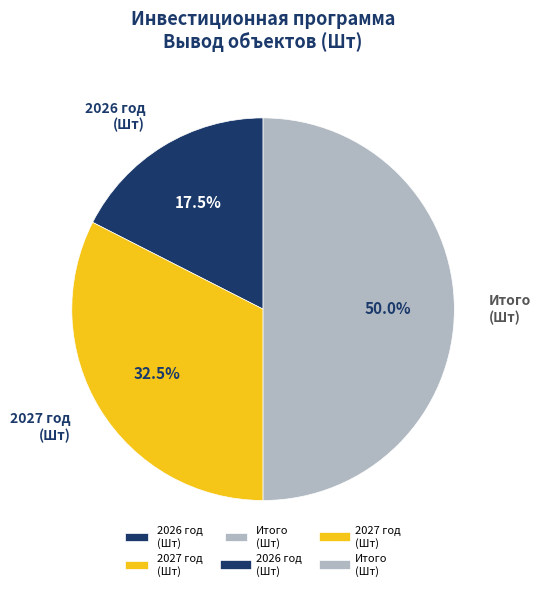

How much of the chart is everything except 2026 год (Шт)?

82.5%